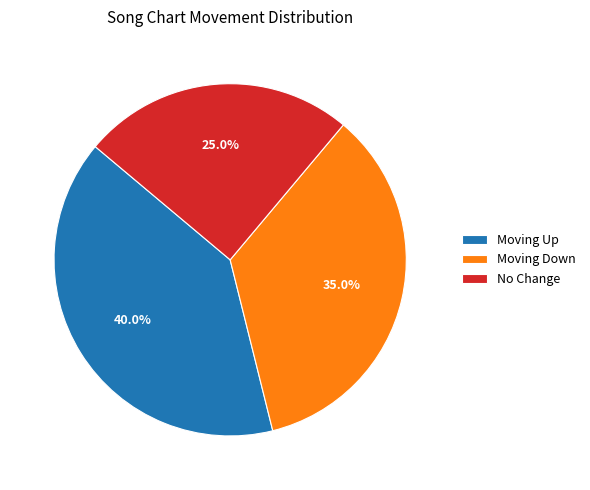

How many slices are in this pie chart?

3